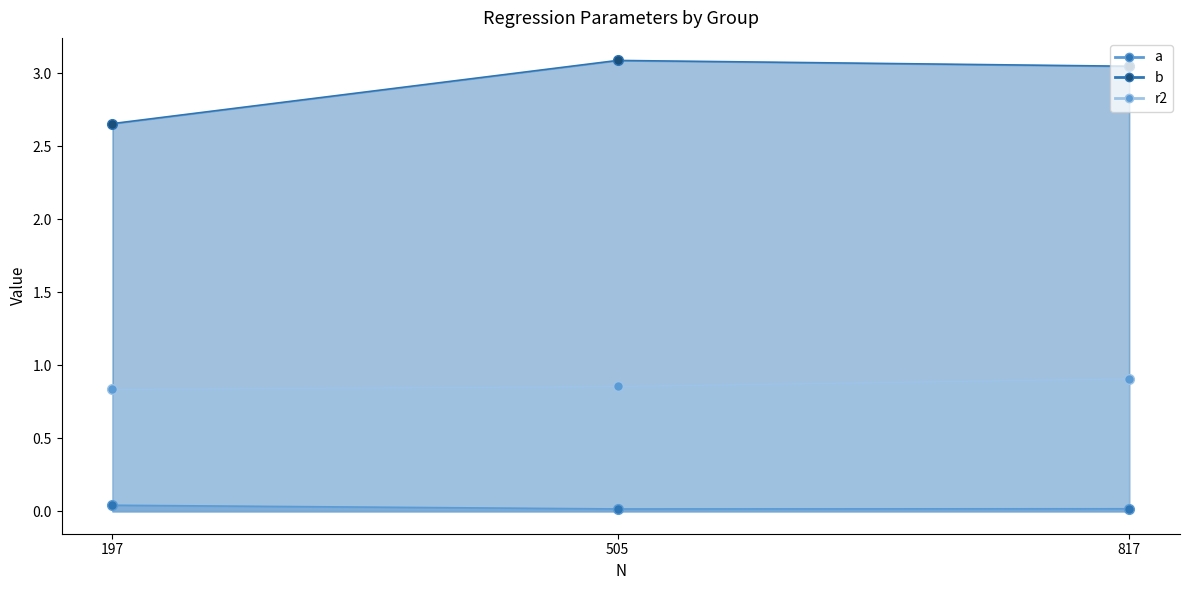

The value of r2 at 505 is 1.5. True or false?

False